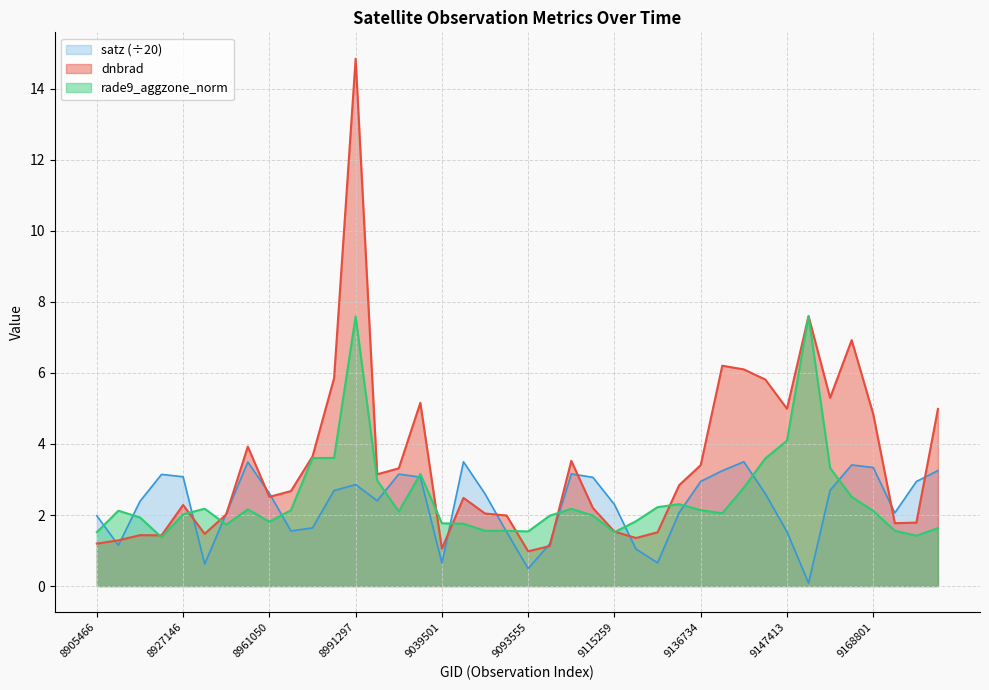

How many values in the rade9_aggzone_norm series exceed 2?

23